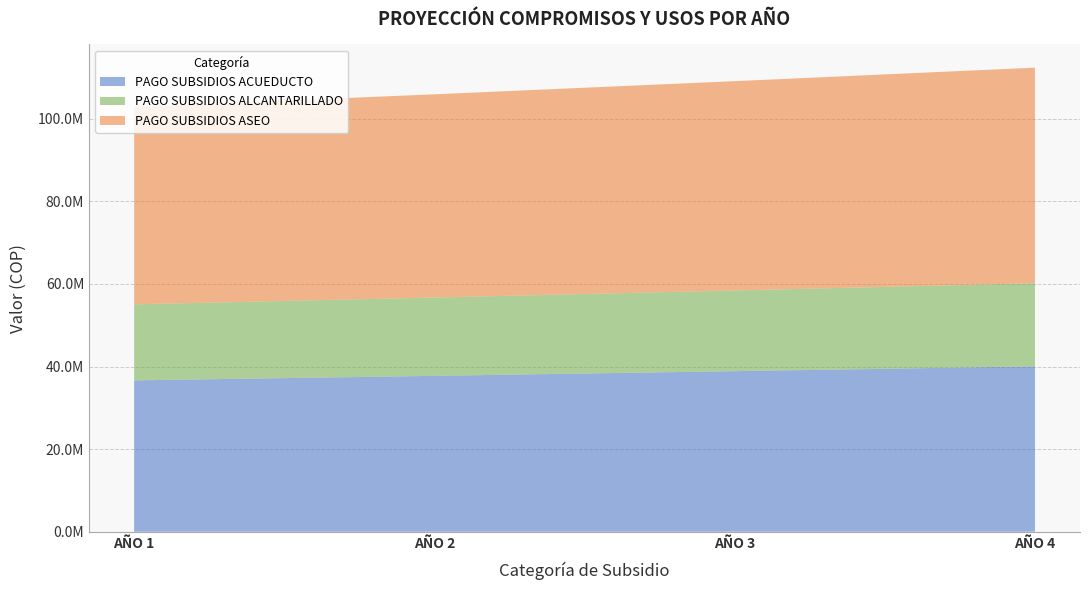

Reading left to right, extract all data points from this chart.

AÑO 1: 36648711	18418005	47790659
AÑO 2: 37748172	18970545	49224378
AÑO 3: 38880617	19539661	50701109
AÑO 4: 40047035	20125850	52222142